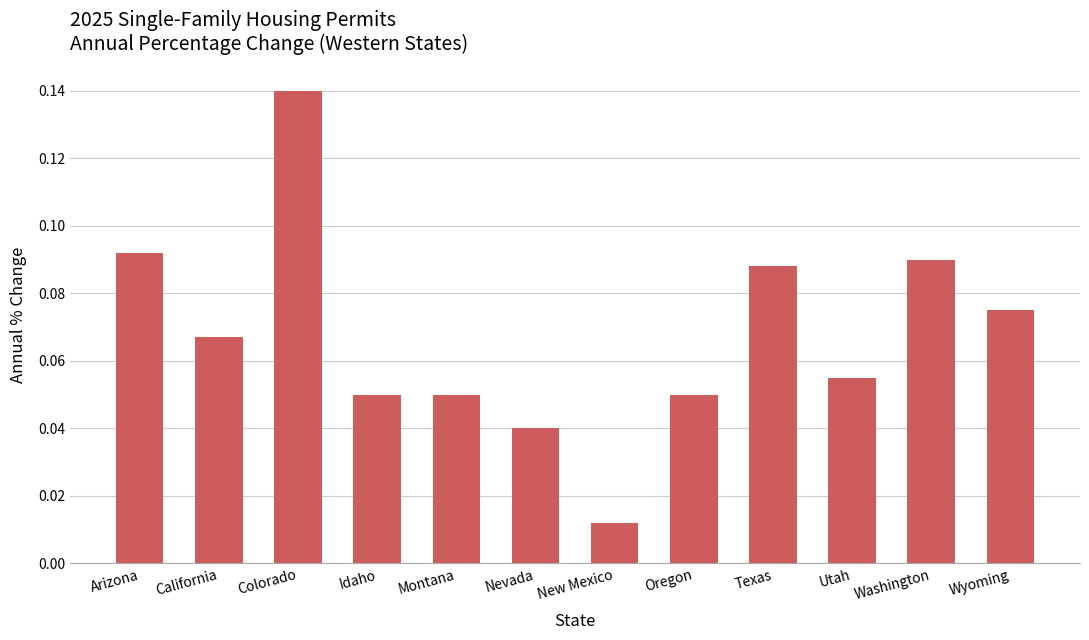

Is it true that the value at Utah is 0.0?

False